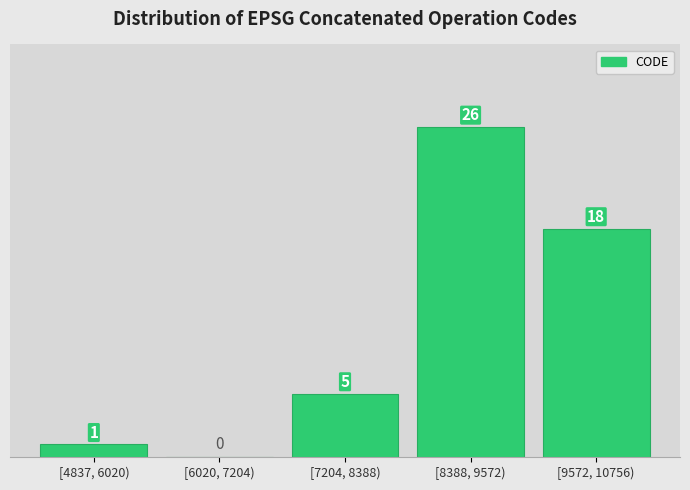

Reading left to right, what are all the values shown in this chart?

[4837, 6020)=1	[6020, 7204)=0	[7204, 8388)=5	[8388, 9572)=26	[9572, 10756)=18